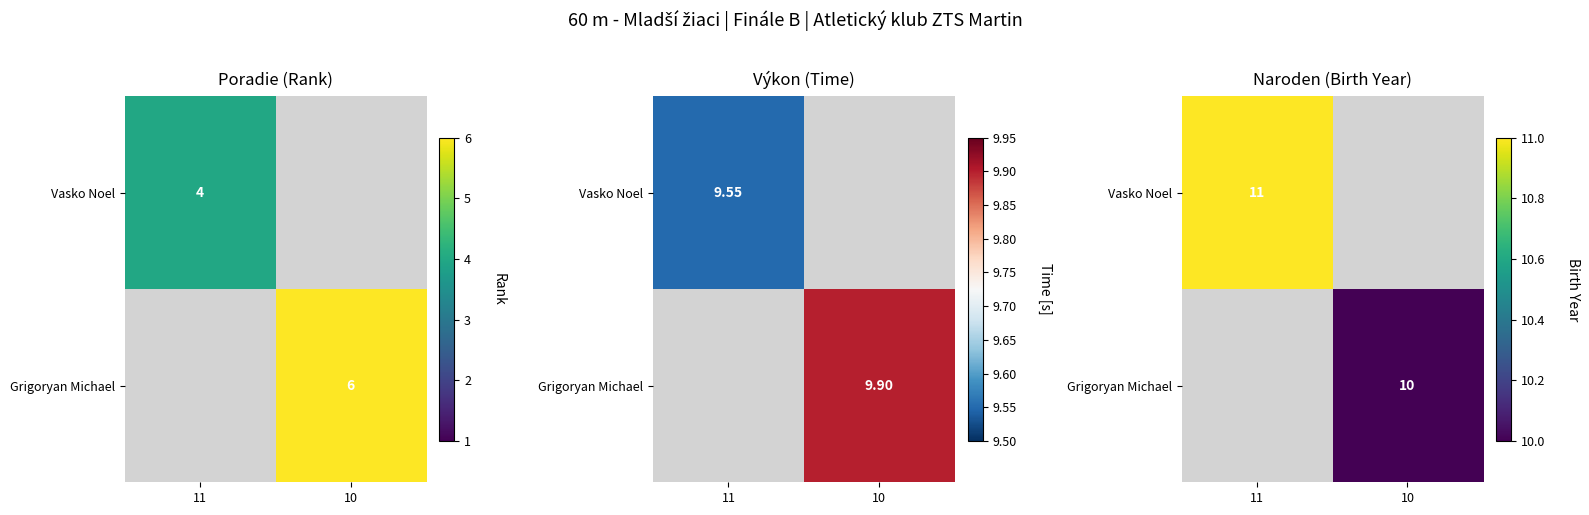

At how many categories does at least one series exceed 8?

2